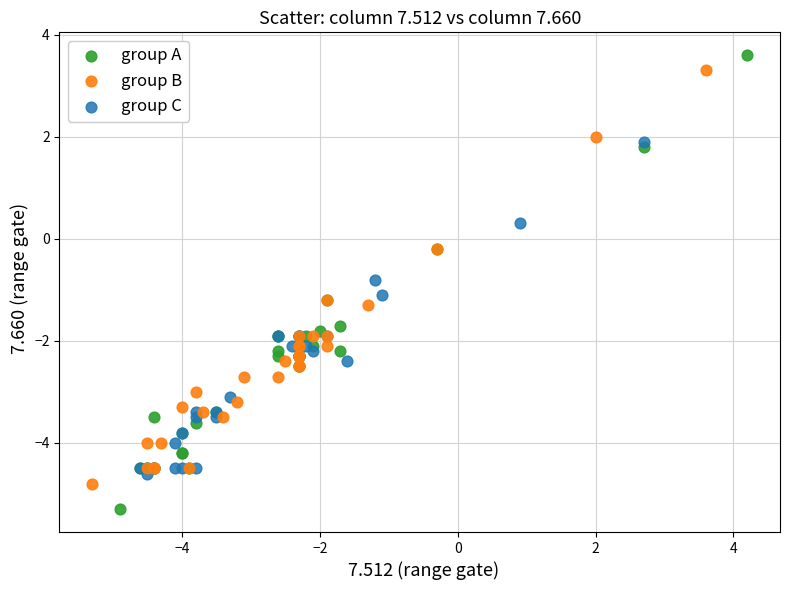

Which series reaches the minimum Y coordinate?

group A